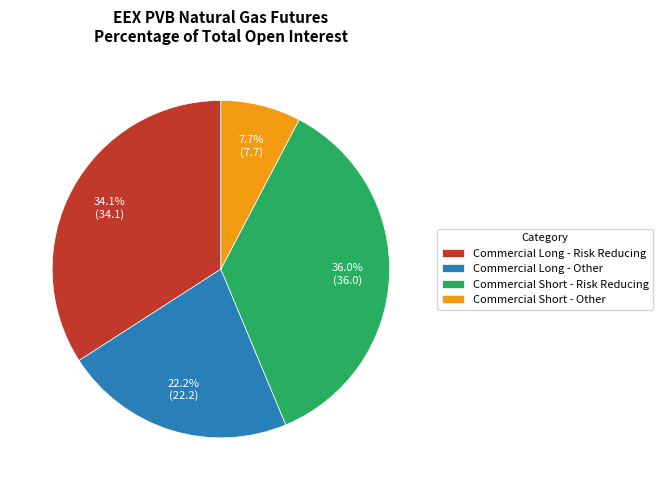

The Commercial Long - Other slice represents 22% of the pie. True or false?

True